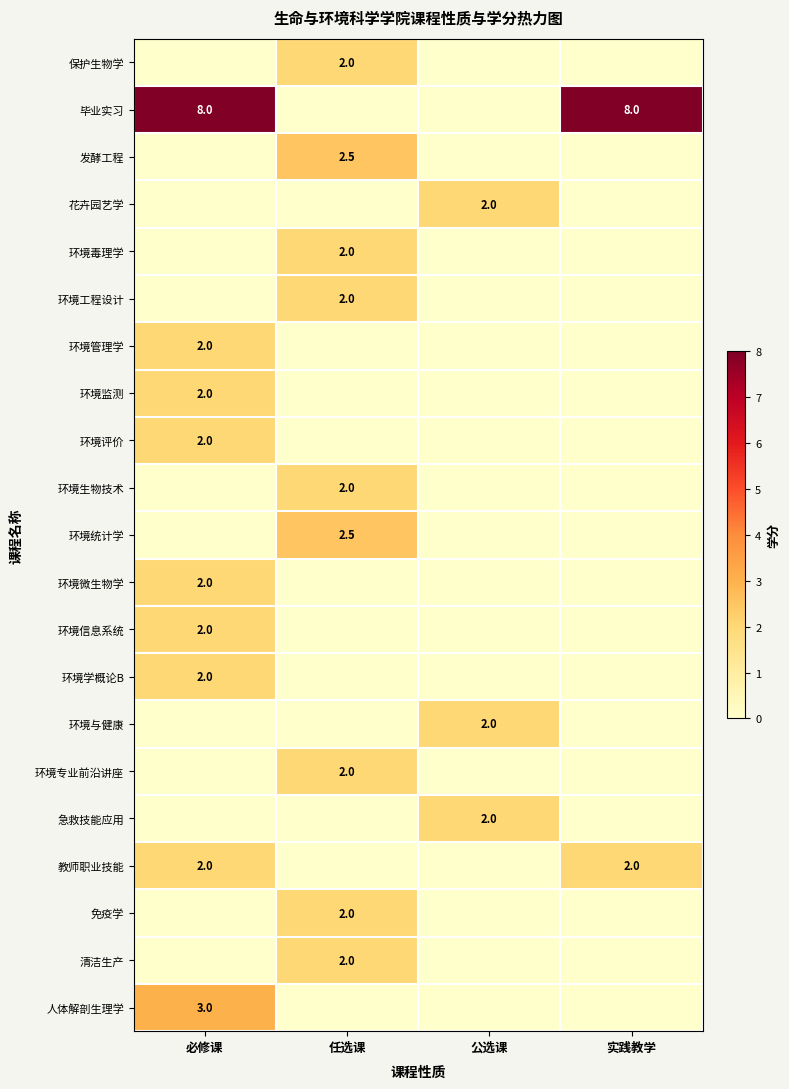

Is the value of 环境工程设计 at 任选课 greater than the value of 发酵工程 at 任选课?

No